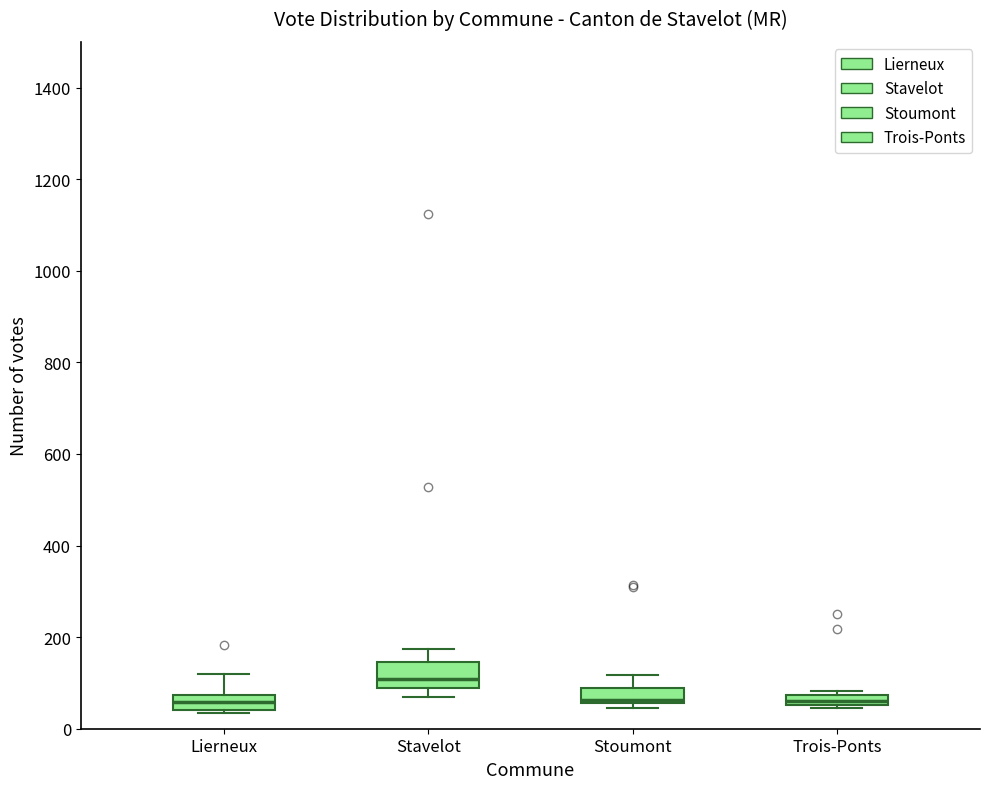

Where is the upper edge of the box for Stavelot on the y-axis? The values are not printed on the chart, so give them approximately, as read against the axis.

140